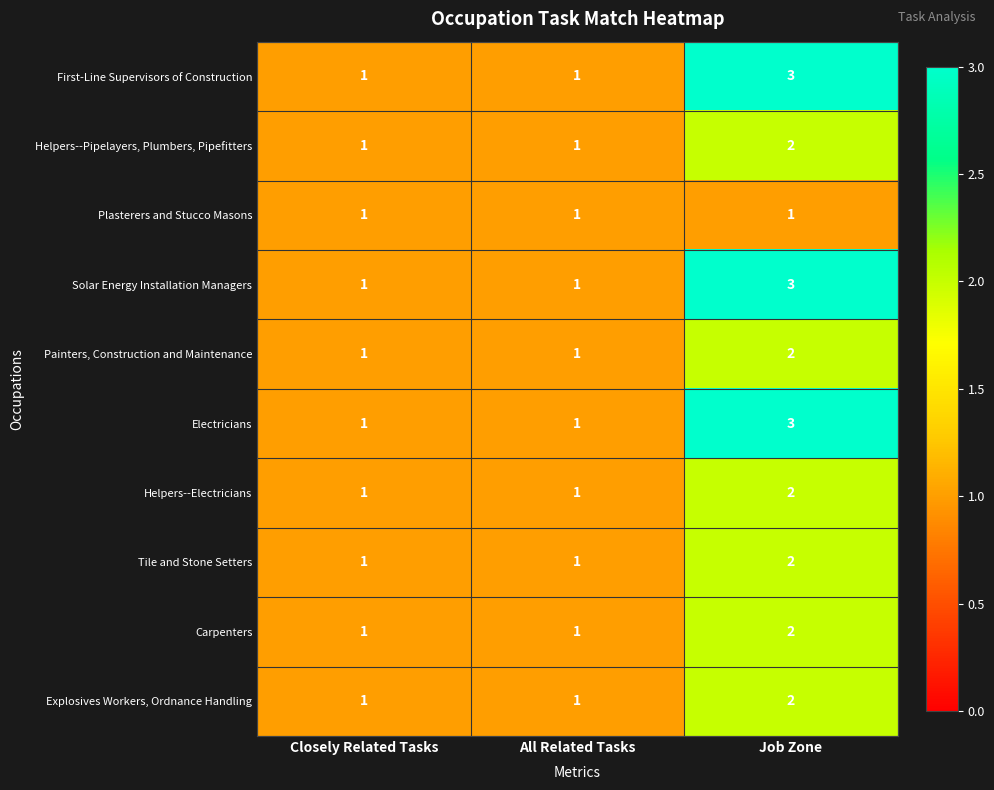

Reading right to left, transcribe all the data shown in this chart.

First-Line Supervisors of Construction: Job Zone=3	All Related Tasks=1	Closely Related Tasks=1
Helpers--Pipelayers, Plumbers, Pipefitters: Job Zone=2	All Related Tasks=1	Closely Related Tasks=1
Plasterers and Stucco Masons: Job Zone=1	All Related Tasks=1	Closely Related Tasks=1
Solar Energy Installation Managers: Job Zone=3	All Related Tasks=1	Closely Related Tasks=1
Painters, Construction and Maintenance: Job Zone=2	All Related Tasks=1	Closely Related Tasks=1
Electricians: Job Zone=3	All Related Tasks=1	Closely Related Tasks=1
Helpers--Electricians: Job Zone=2	All Related Tasks=1	Closely Related Tasks=1
Tile and Stone Setters: Job Zone=2	All Related Tasks=1	Closely Related Tasks=1
Carpenters: Job Zone=2	All Related Tasks=1	Closely Related Tasks=1
Explosives Workers, Ordnance Handling: Job Zone=2	All Related Tasks=1	Closely Related Tasks=1